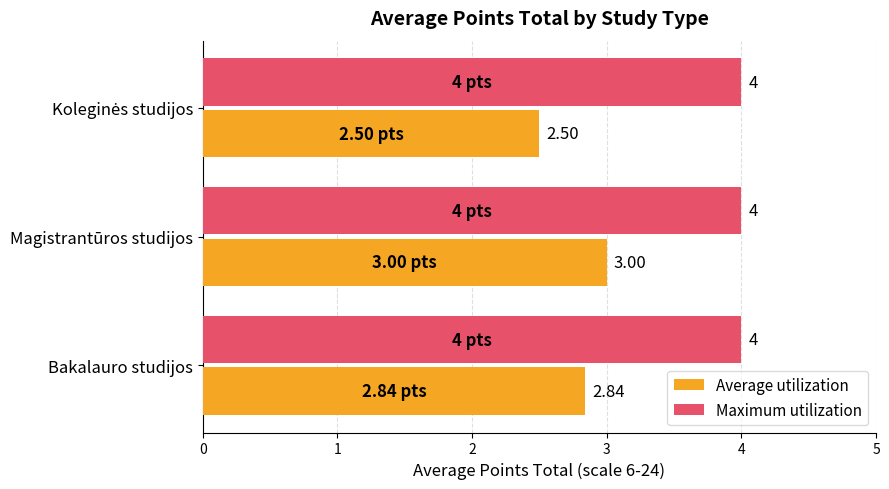

What is the spread (max minus min) of values at Magistrantūros studijos?

1.0